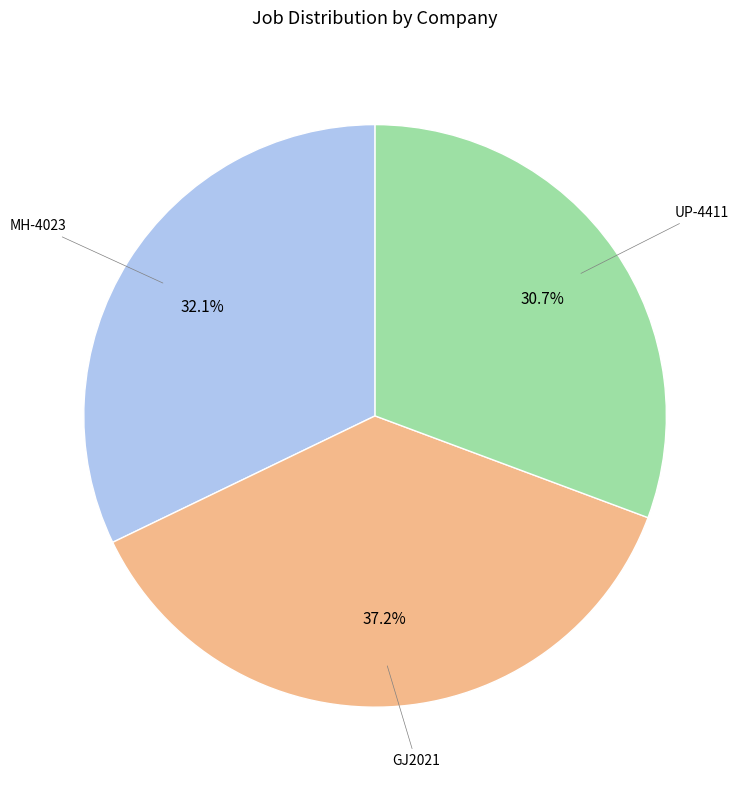

Does any single category account for the majority?

No